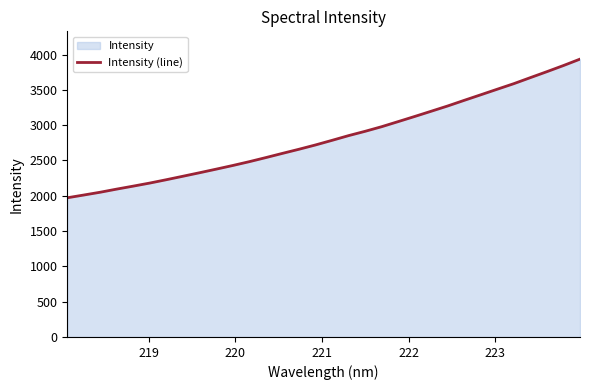

What is the greatest value displayed?

3934.6